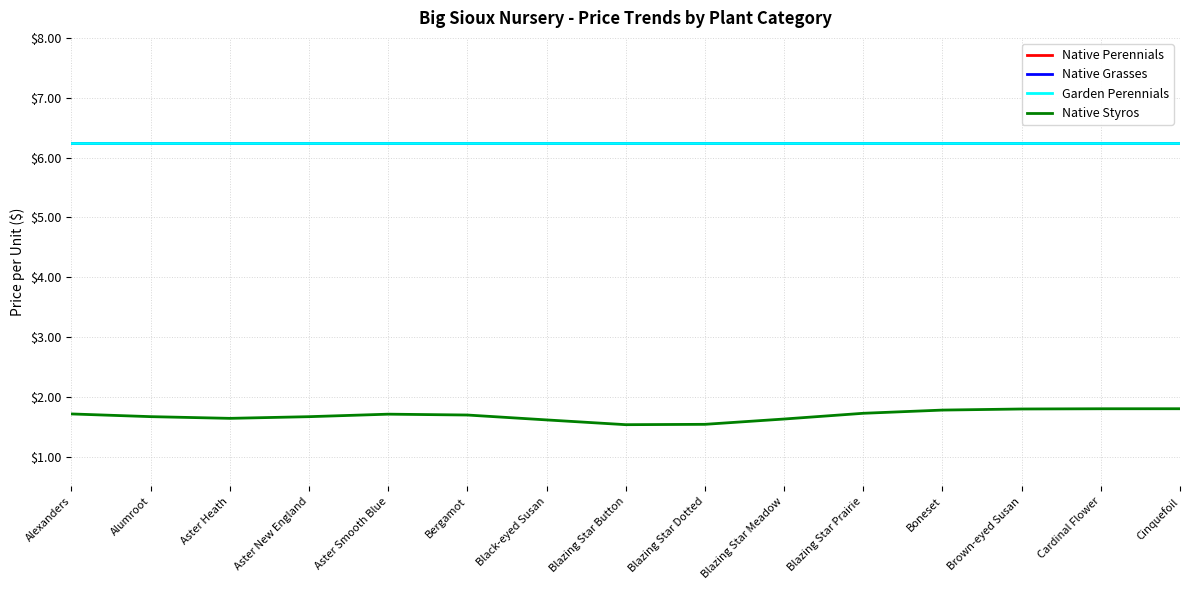

What position from the left is Aster New England?

4